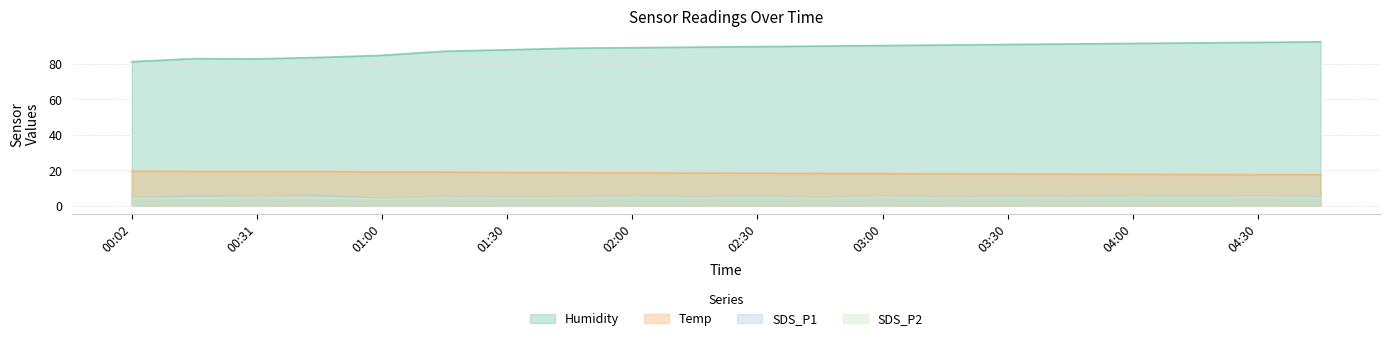

What is the highest value of the Temp series?

19.5